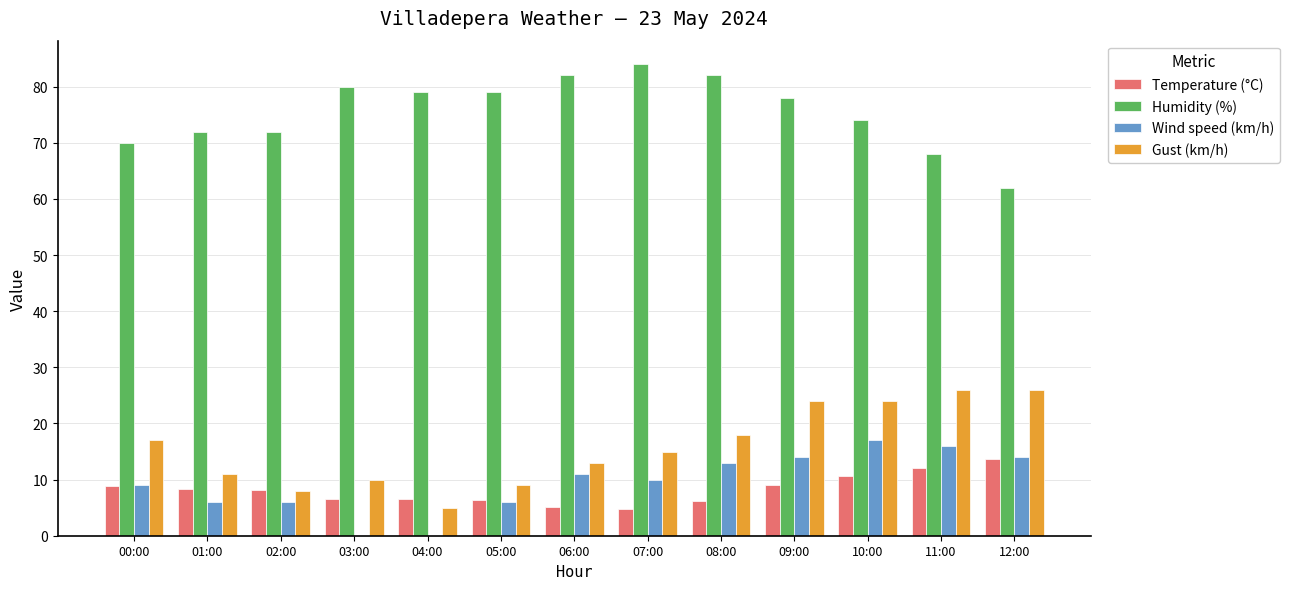

Which series has the largest total across all categories?

Humidity (%)